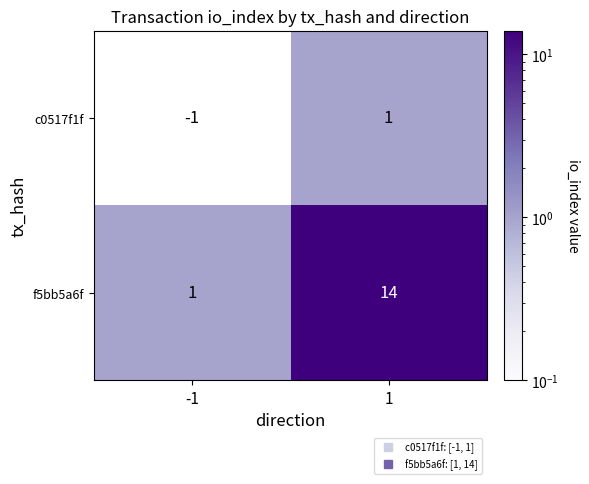

Reading right to left, list all the values displayed in this chart.

c0517f1f: 1	-1
f5bb5a6f: 14	1